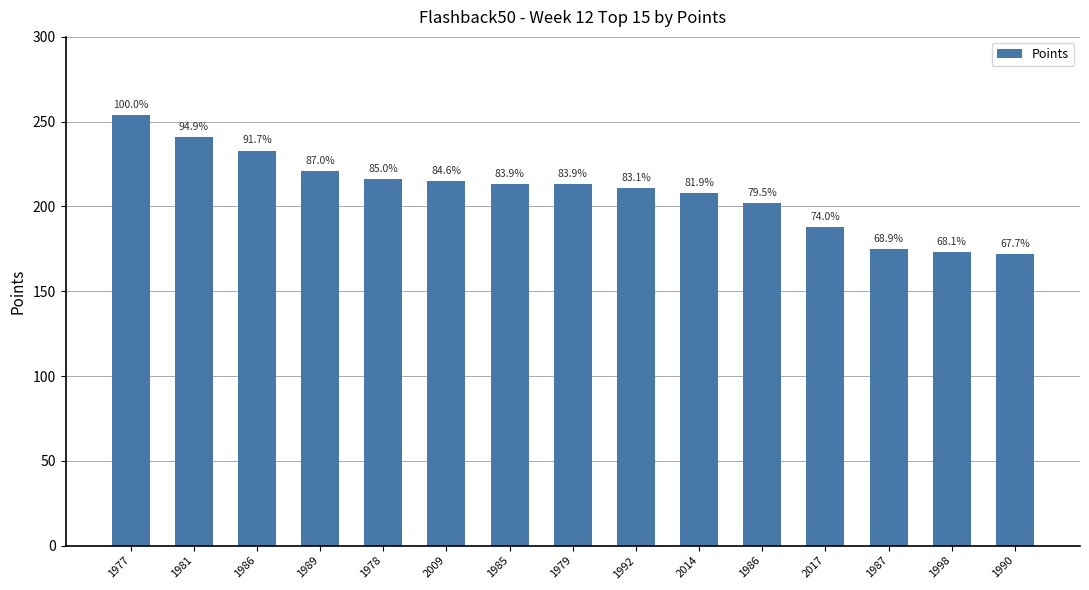

Which has a higher value, 2017 or 1992?

1992